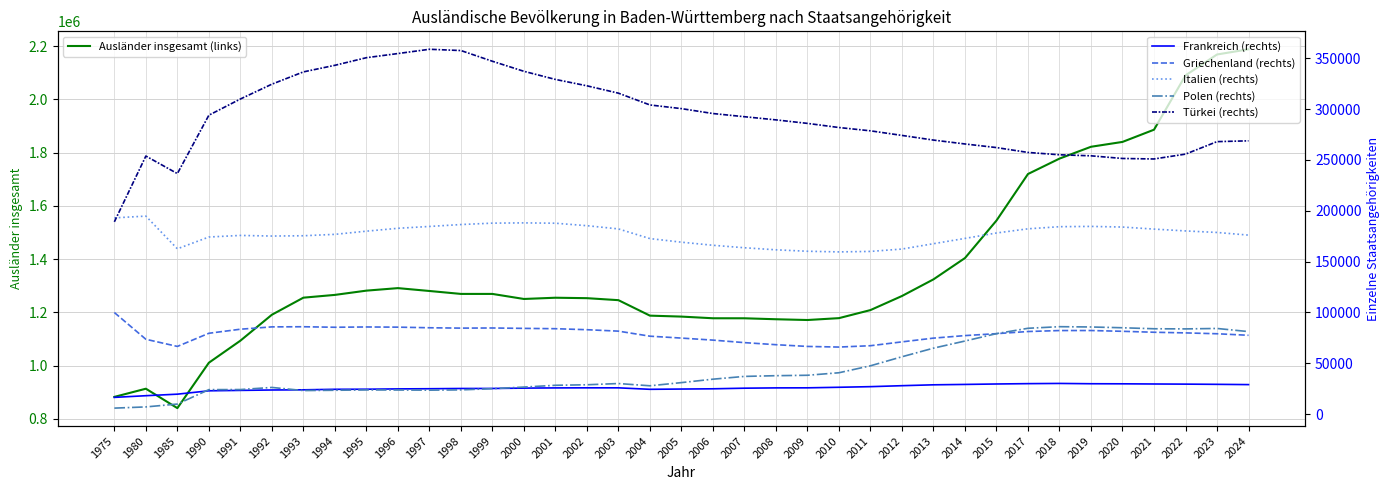

What are all the series names shown in the legend?

Ausländer insgesamt (links), Frankreich (rechts), Griechenland (rechts), Italien (rechts), Polen (rechts), Türkei (rechts)